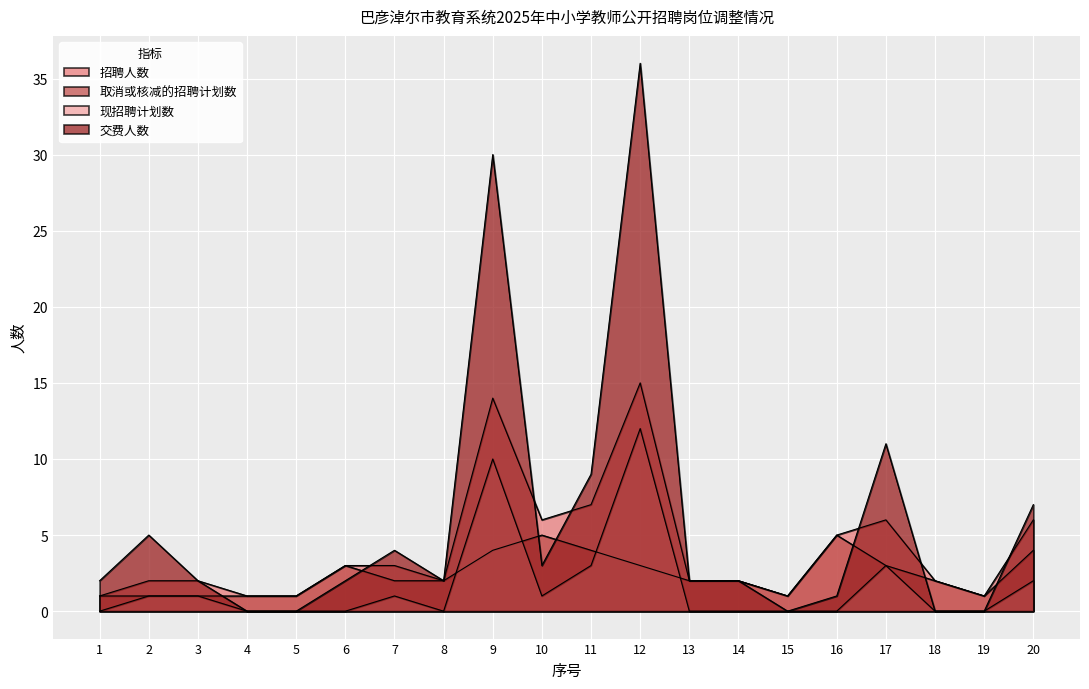

True or false: 交费人数 has a value of 22 at 15.

False